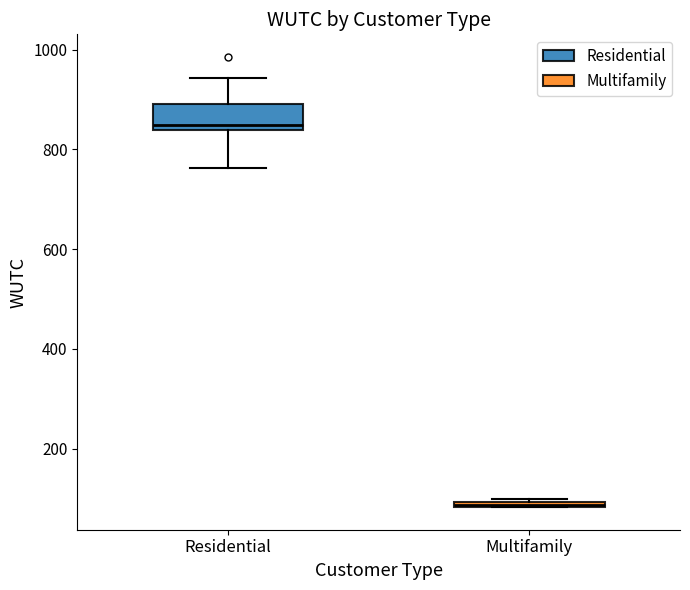

Which box is the tallest, from its lower edge to its upper edge?

Residential